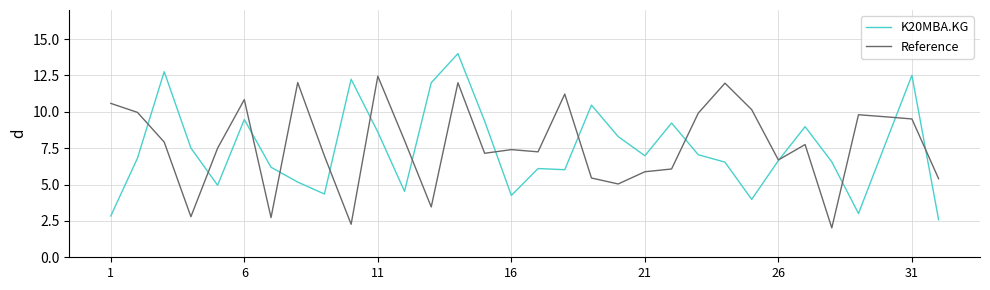

Which series has the widest spread of values?

K20MBA.KG